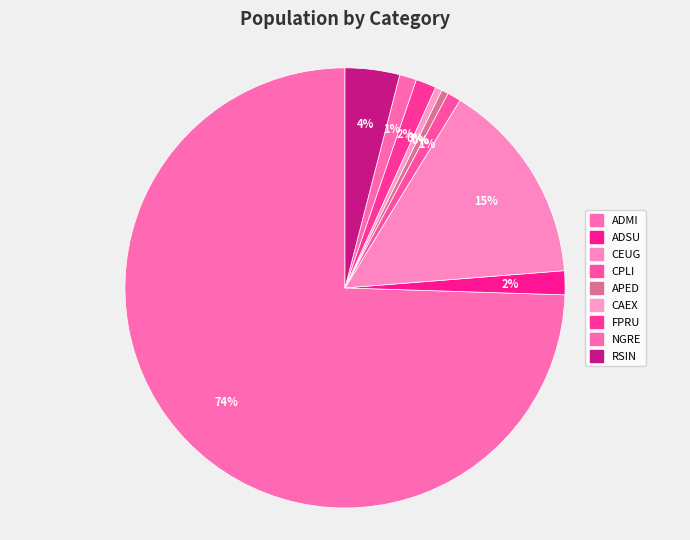

How many slices are in this pie chart?

9